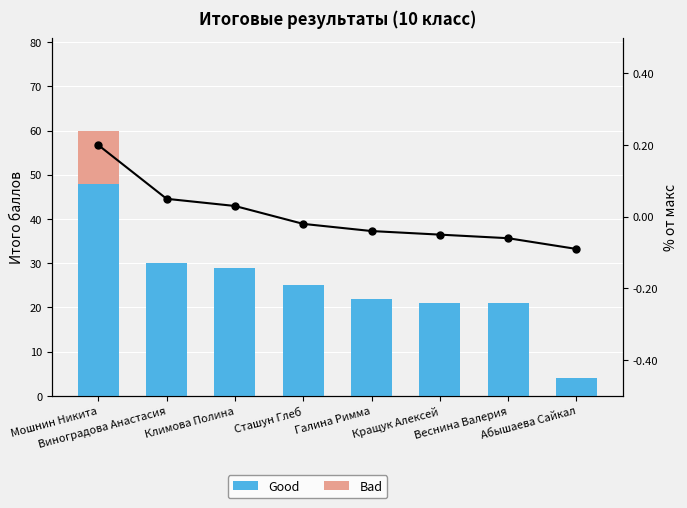

Between Виноградова Анастасия and Галина Римма, which is larger?

Виноградова Анастасия